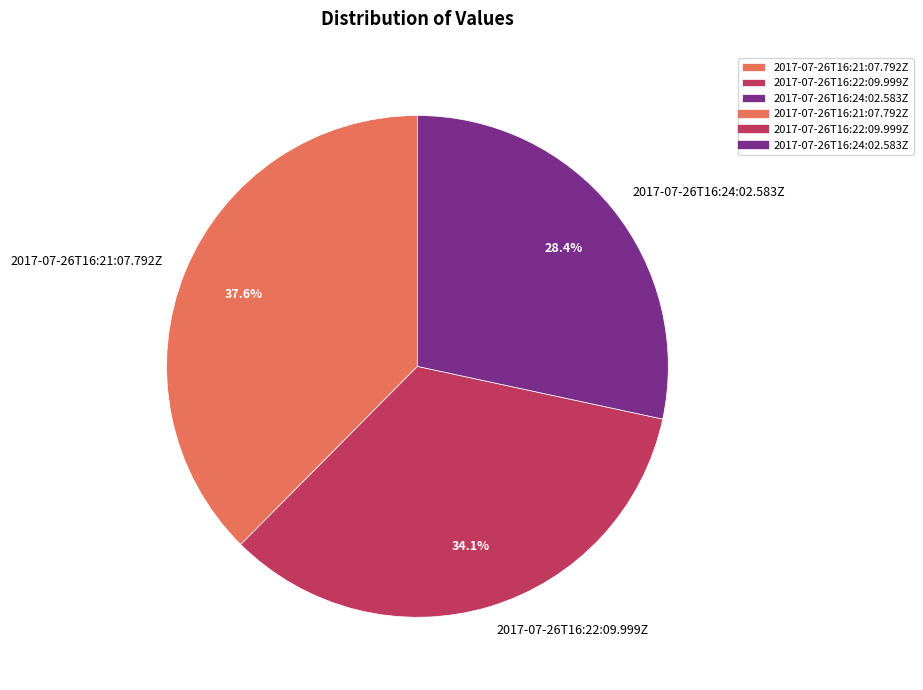

What percentage is the 2017-07-26T16:24:02.583Z slice, to the nearest percent?

28%